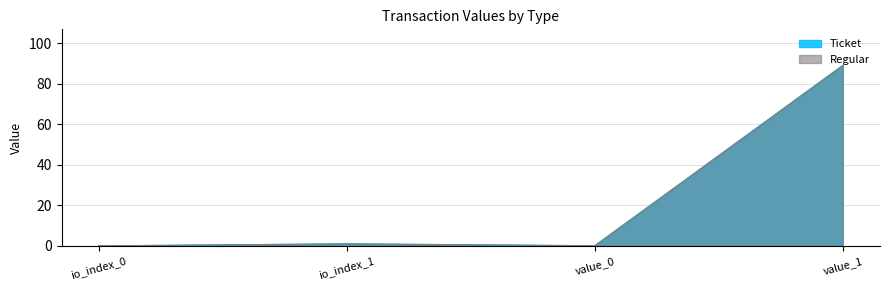

Is the value of Ticket at io_index_1 greater than the value of Regular at value_1?

No